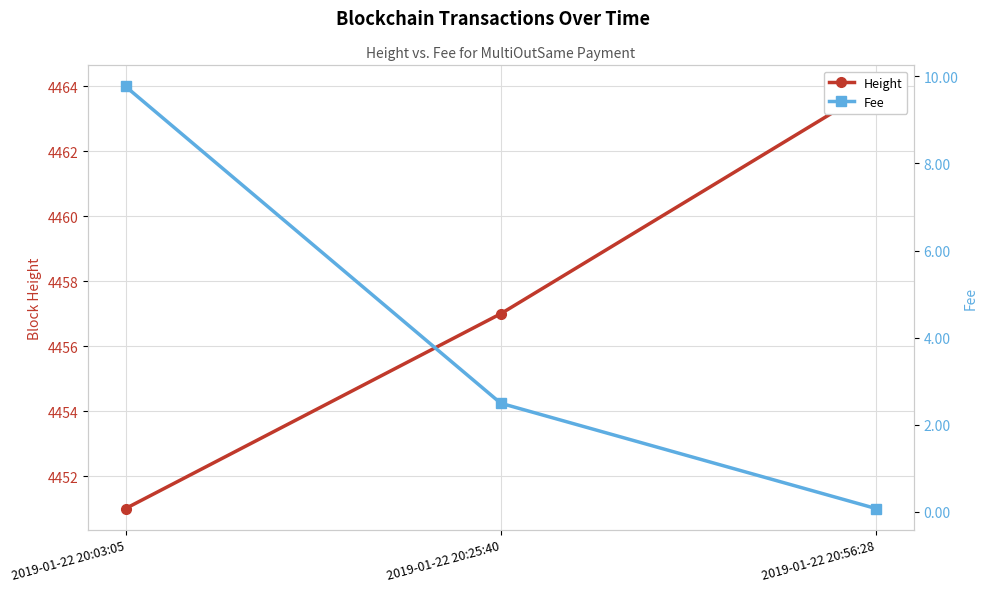

Where is Fee nearest to the value 4?

2019-01-22 20:25:40